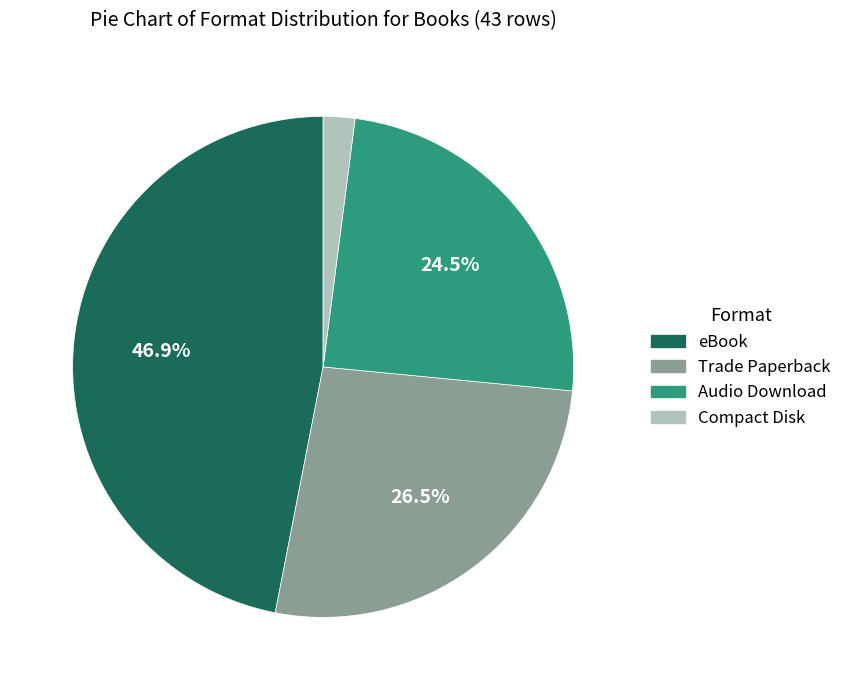

To the nearest percent, what percentage of the pie is Compact Disk?

2%